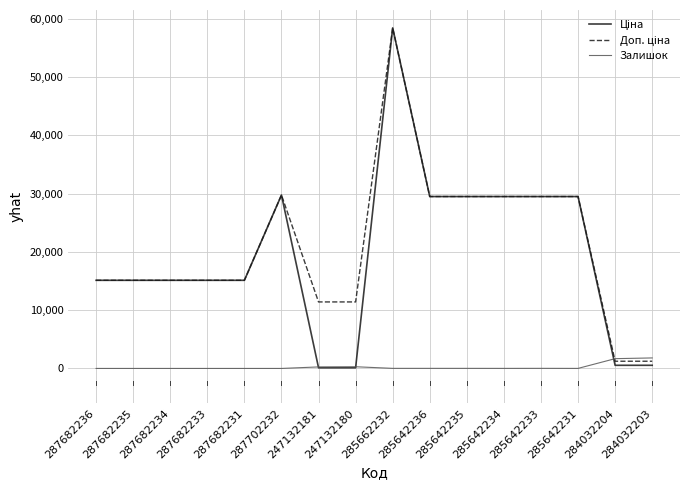

True or false: Залишок has a value of 14.0 at 285662232.

True